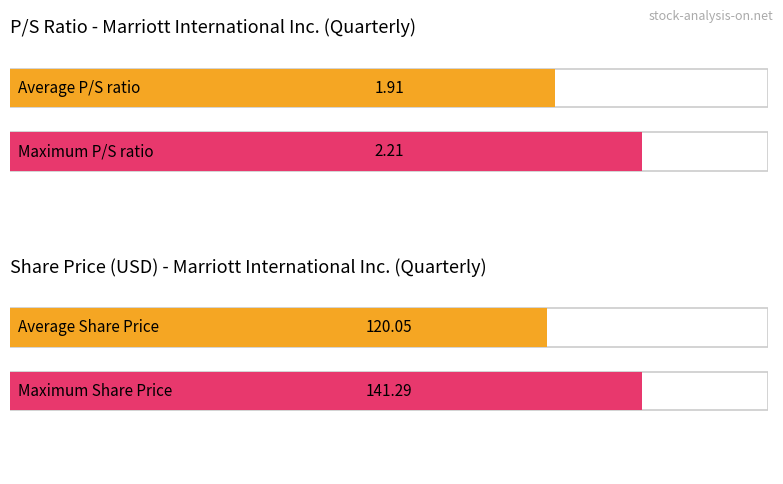

Are the bars grouped side by side (vs. stacked)?

Yes